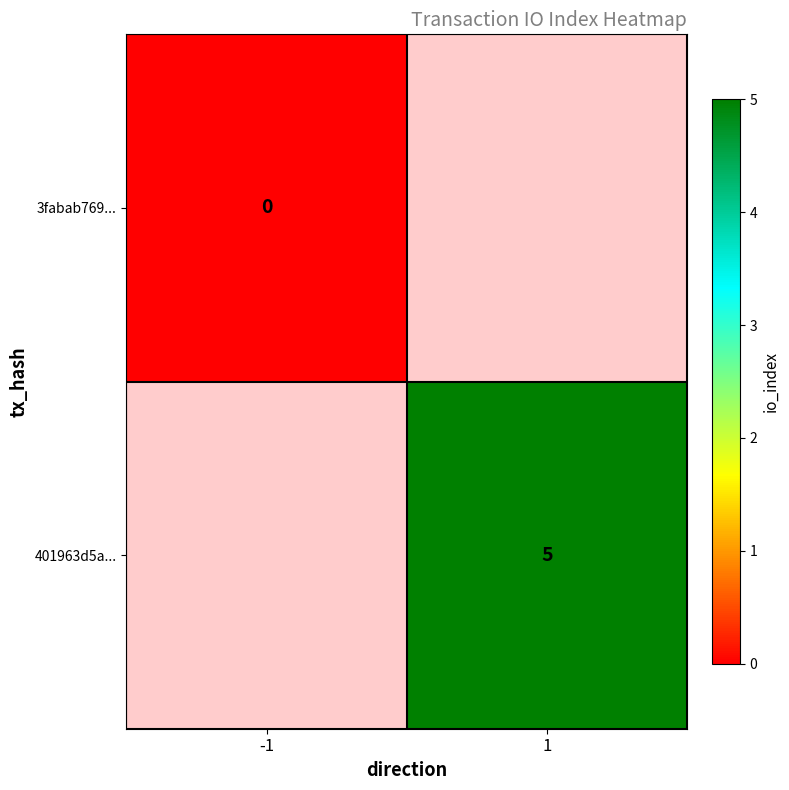

Between -1 and 1, which is larger?

1